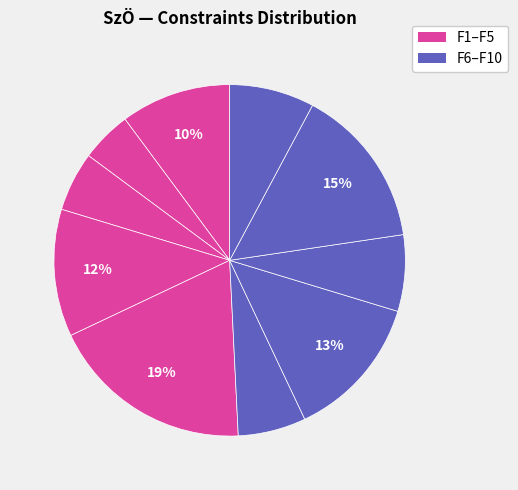

Which category has the biggest portion of the pie?

F5